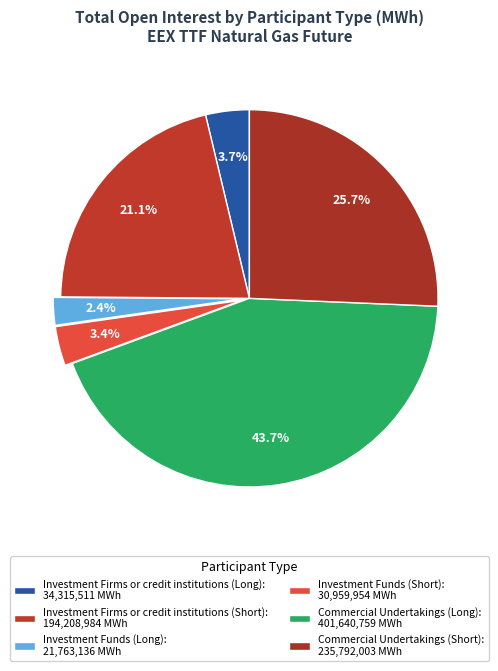

Which slice is the smallest?

Investment Funds (Long)